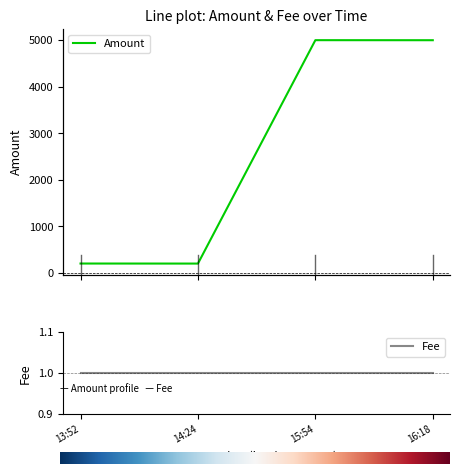

The value at 15:54 is 7317.2. True or false?

False